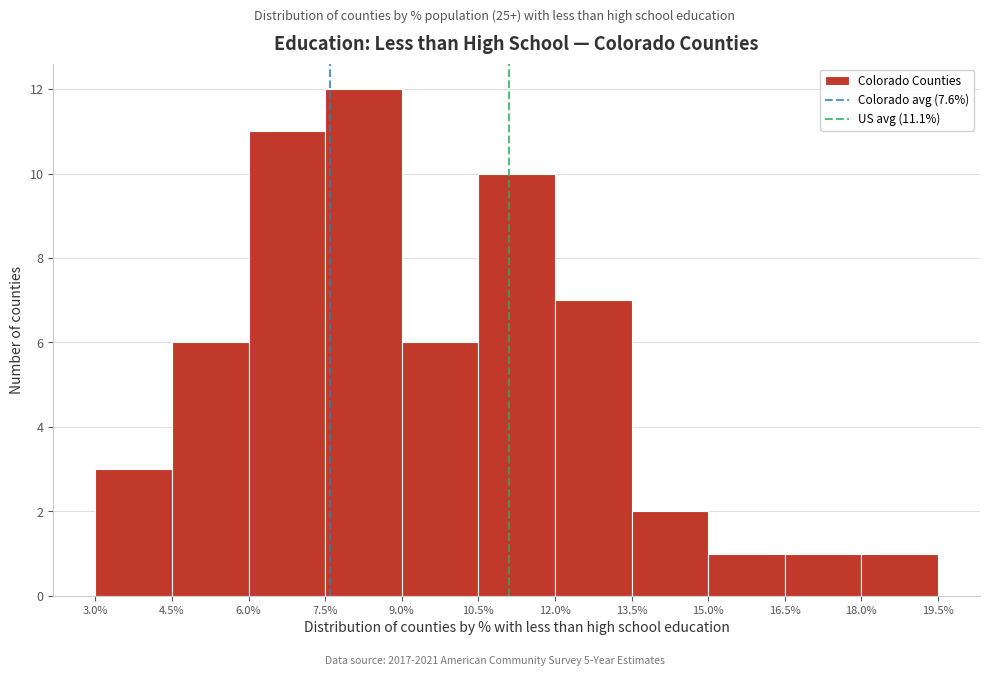

Over which range of the x-axis is the bar tallest?

7.5% to 9.0%